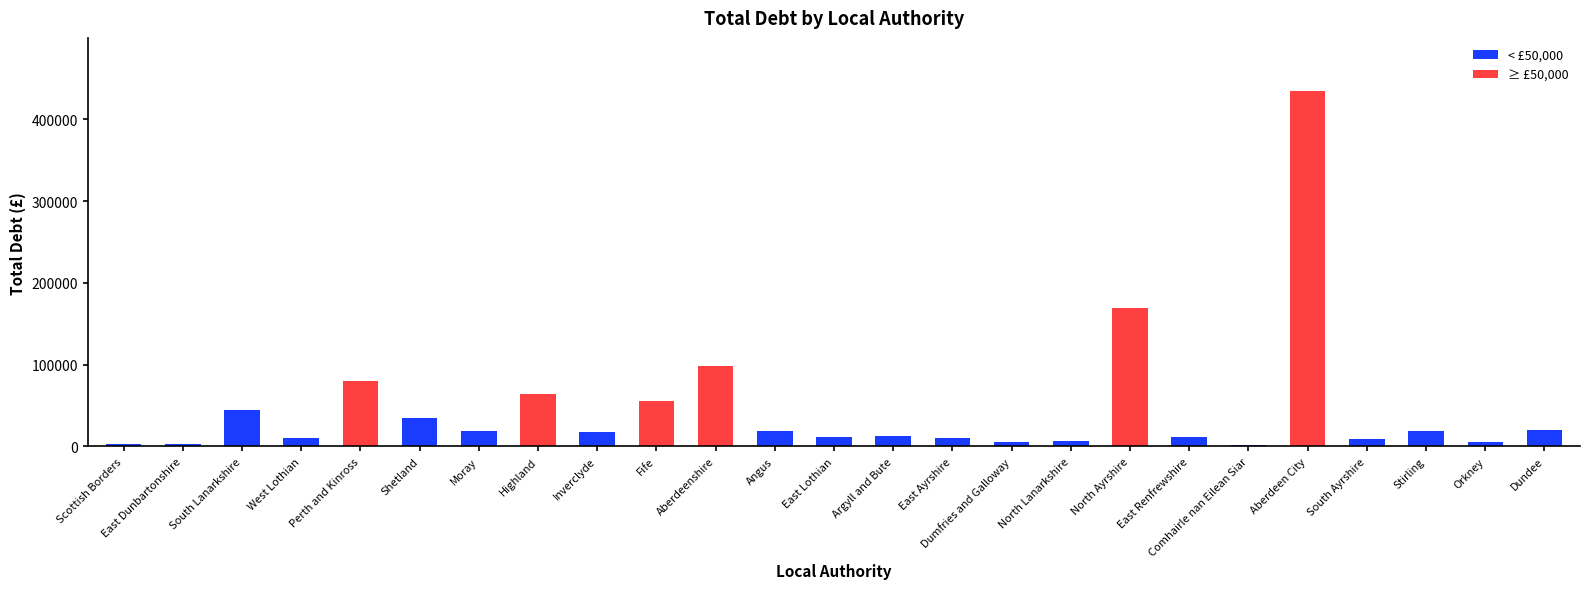

The value at East Ayrshire is 10756.0. True or false?

True